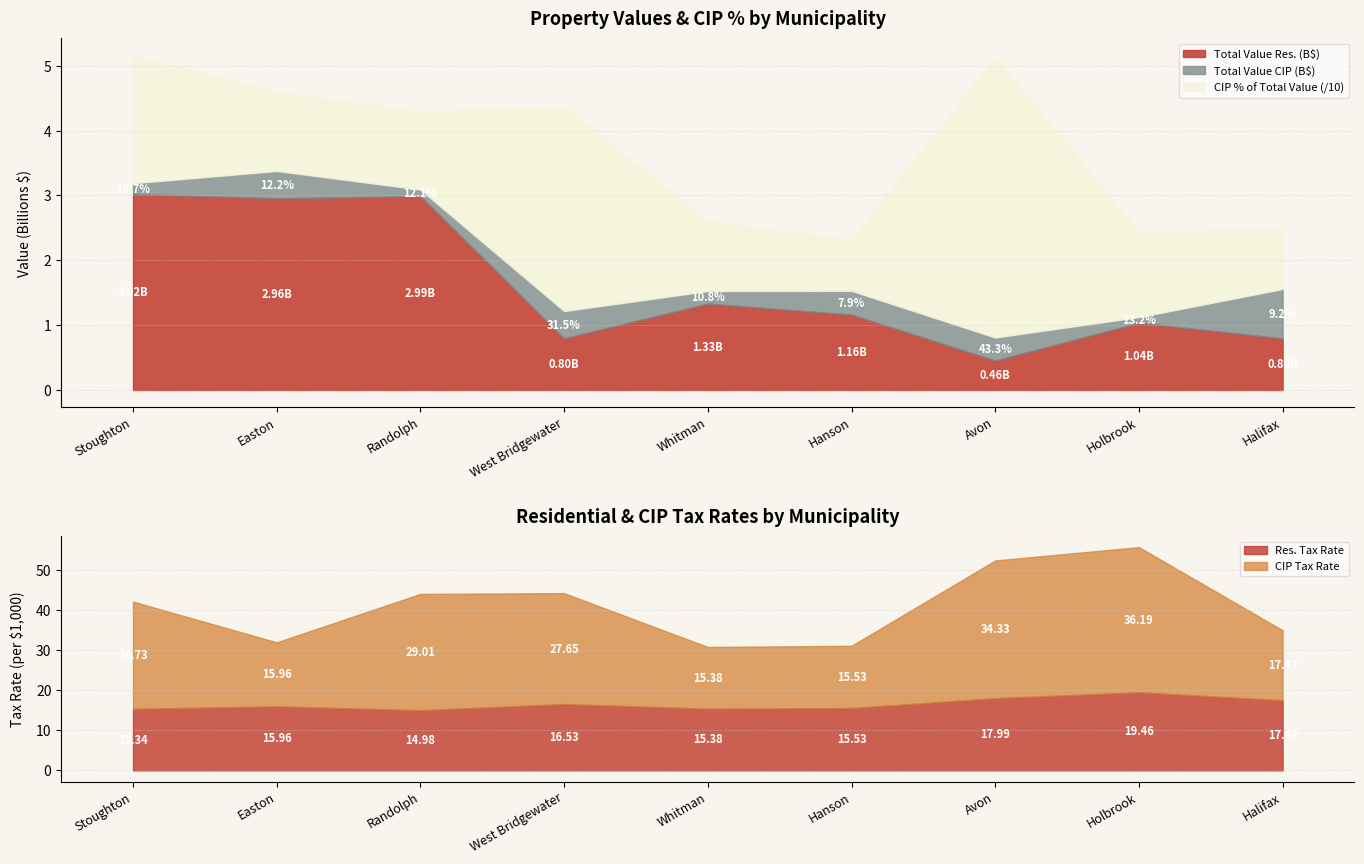

How many lines are shown in the chart?

5